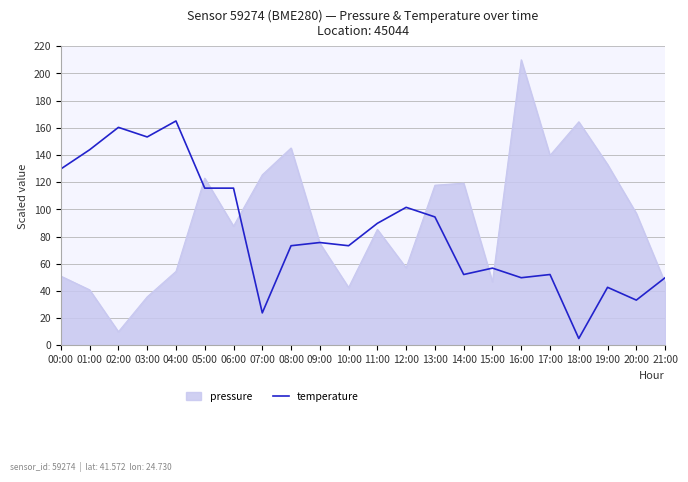

The value of pressure at 04:00 is 21.0. True or false?

False